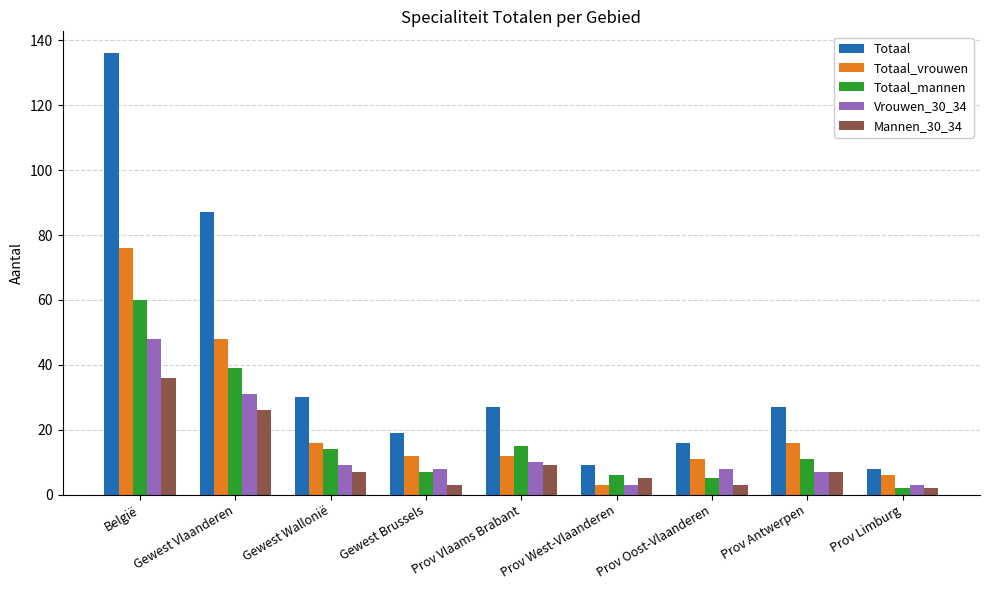

Reading left to right, transcribe all the data shown in this chart.

Totaal: België=136	Gewest Vlaanderen=87	Gewest Wallonië=30	Gewest Brussels=19	Prov Vlaams Brabant=27	Prov West-Vlaanderen=9	Prov Oost-Vlaanderen=16	Prov Antwerpen=27	Prov Limburg=8
Totaal_vrouwen: België=76	Gewest Vlaanderen=48	Gewest Wallonië=16	Gewest Brussels=12	Prov Vlaams Brabant=12	Prov West-Vlaanderen=3	Prov Oost-Vlaanderen=11	Prov Antwerpen=16	Prov Limburg=6
Totaal_mannen: België=60	Gewest Vlaanderen=39	Gewest Wallonië=14	Gewest Brussels=7	Prov Vlaams Brabant=15	Prov West-Vlaanderen=6	Prov Oost-Vlaanderen=5	Prov Antwerpen=11	Prov Limburg=2
Vrouwen_30_34: België=48	Gewest Vlaanderen=31	Gewest Wallonië=9	Gewest Brussels=8	Prov Vlaams Brabant=10	Prov West-Vlaanderen=3	Prov Oost-Vlaanderen=8	Prov Antwerpen=7	Prov Limburg=3
Mannen_30_34: België=36	Gewest Vlaanderen=26	Gewest Wallonië=7	Gewest Brussels=3	Prov Vlaams Brabant=9	Prov West-Vlaanderen=5	Prov Oost-Vlaanderen=3	Prov Antwerpen=7	Prov Limburg=2